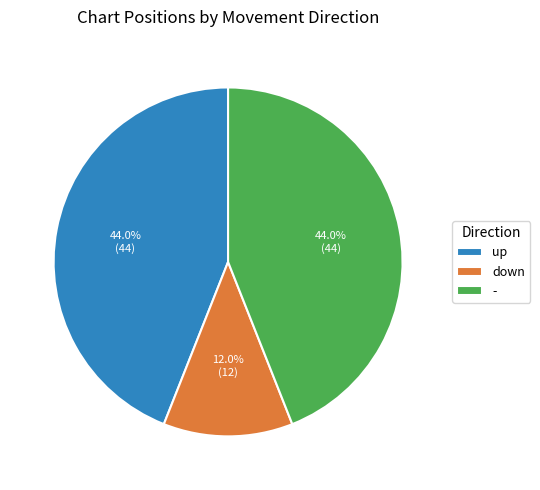

What percentage is the up slice, to the nearest percent?

44%